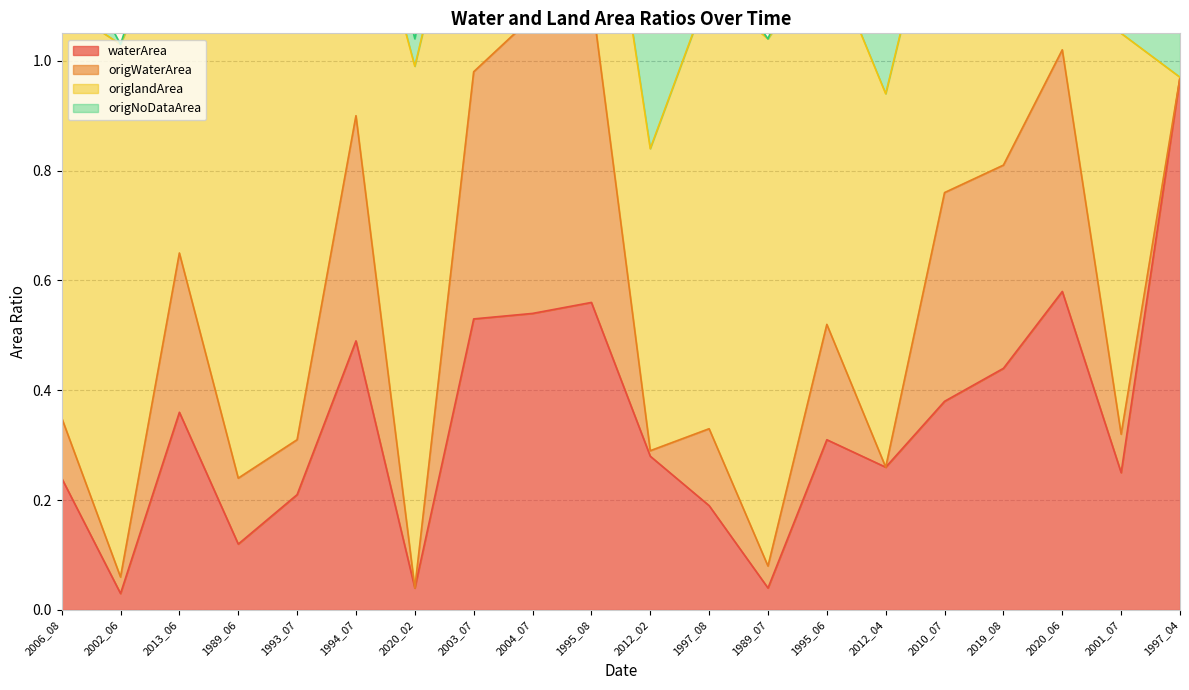

At which label is waterArea closest to 0?

2002_06